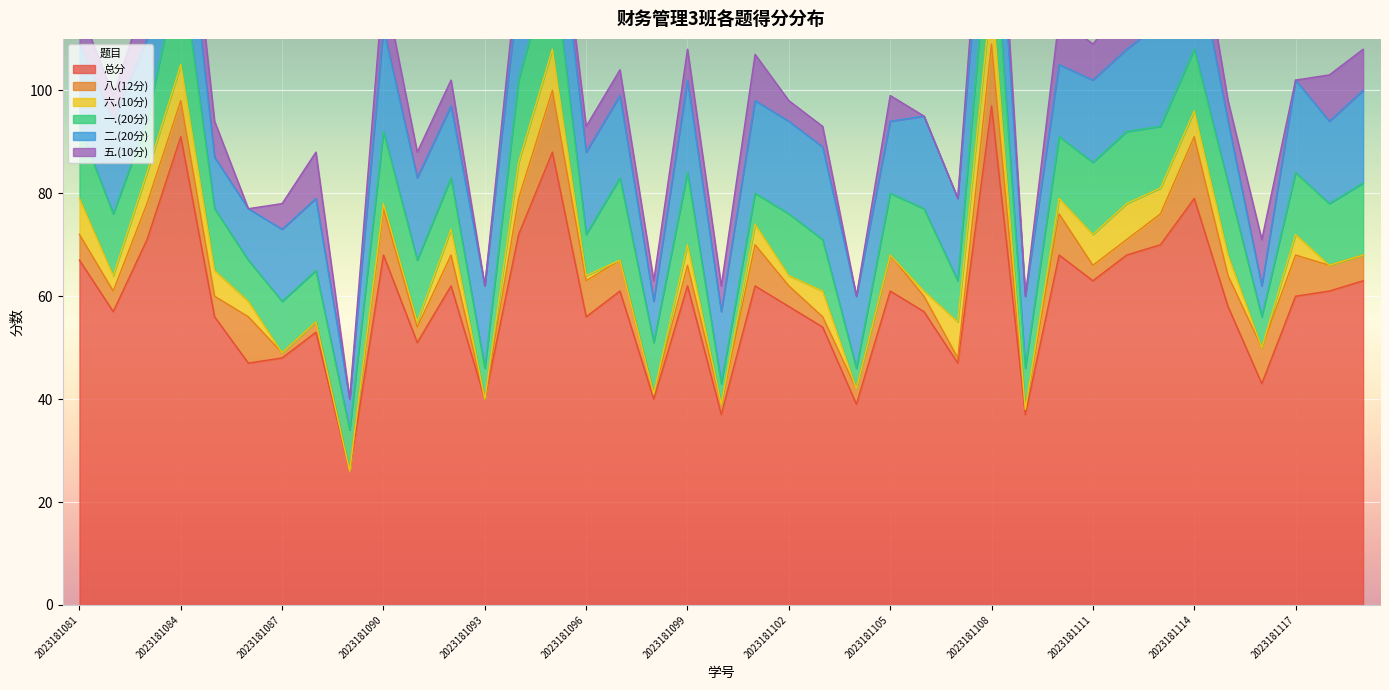

Is it true that 二.(20分) equals 10 at 2023181112?

False